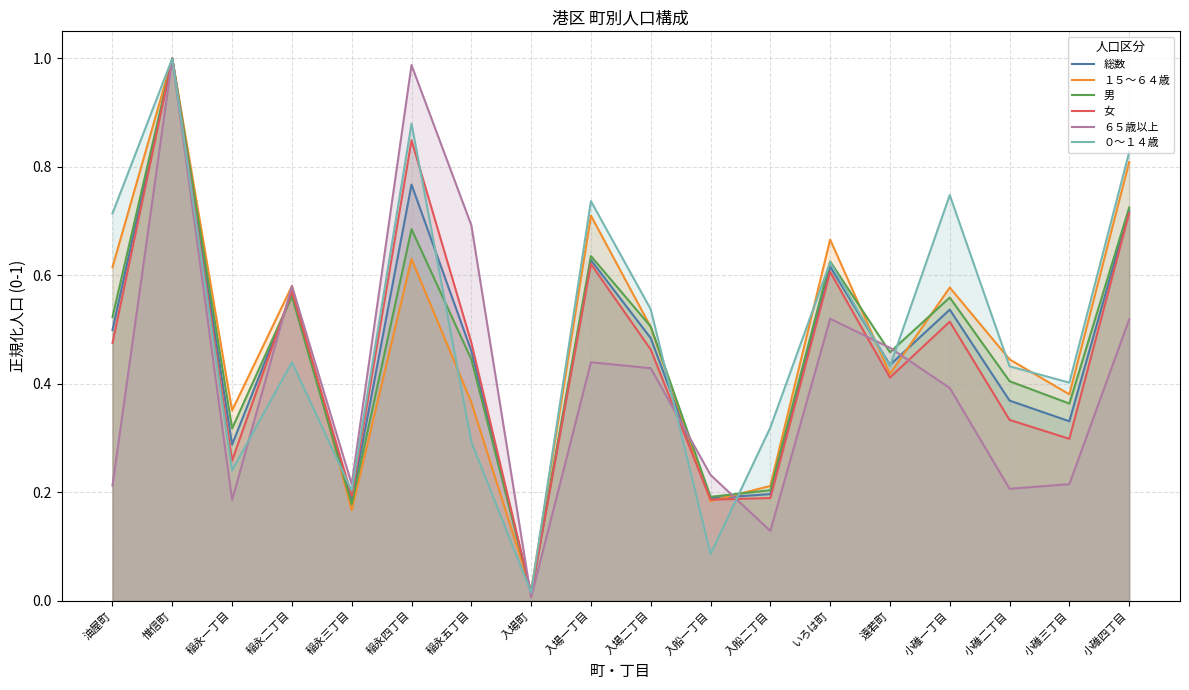

What is the difference between the second highest and minimum values in the ６５歳以上 series?

1.0